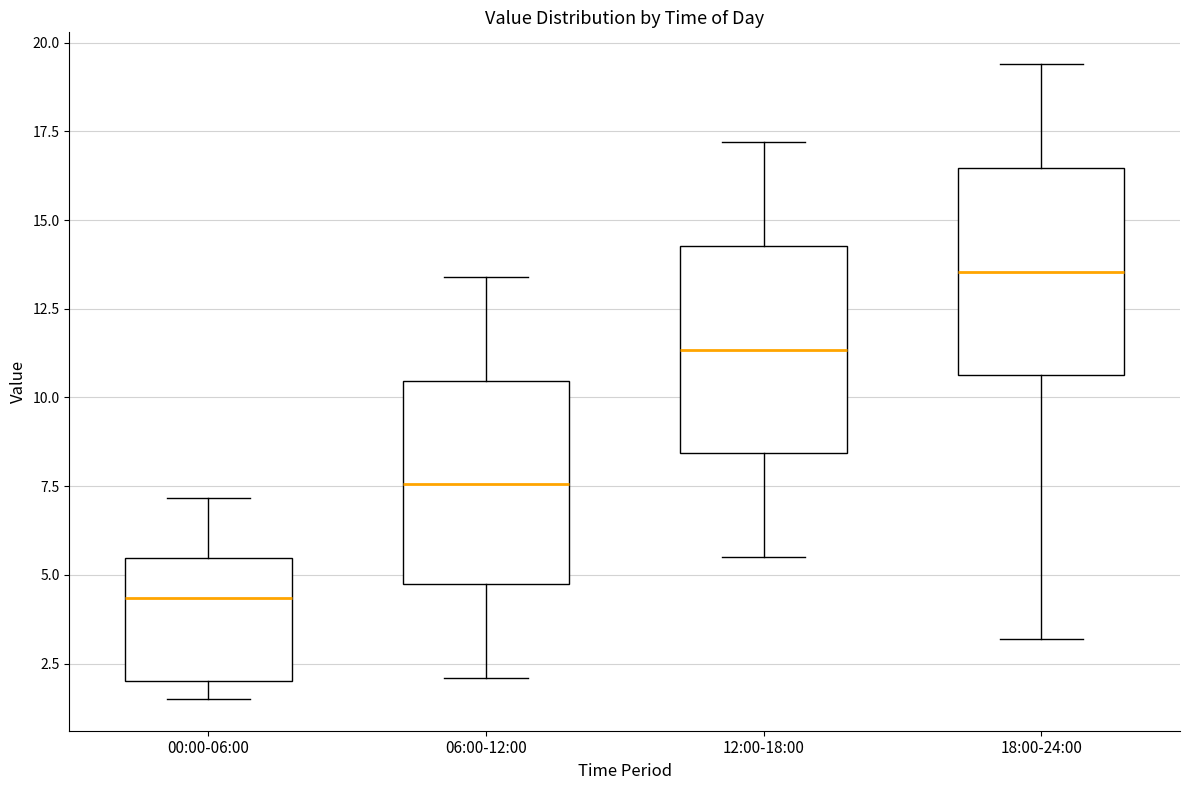

Reading left to right, transcribe this box plot: for each box, give where its median line is, the range the box spans, and where its two whiskers end, as read against the y-axis. The values are not printed on the chart, so give them approximately, as read against the axis.

00:00-06:00: median 4.5, box 2.0 to 5.5, whiskers 1.5 to 7.0
06:00-12:00: median 7.5, box 4.5 to 10.5, whiskers 2.0 to 13.5
12:00-18:00: median 11.5, box 8.5 to 14.5, whiskers 5.5 to 17.0
18:00-24:00: median 13.5, box 10.5 to 16.5, whiskers 3.0 to 19.5